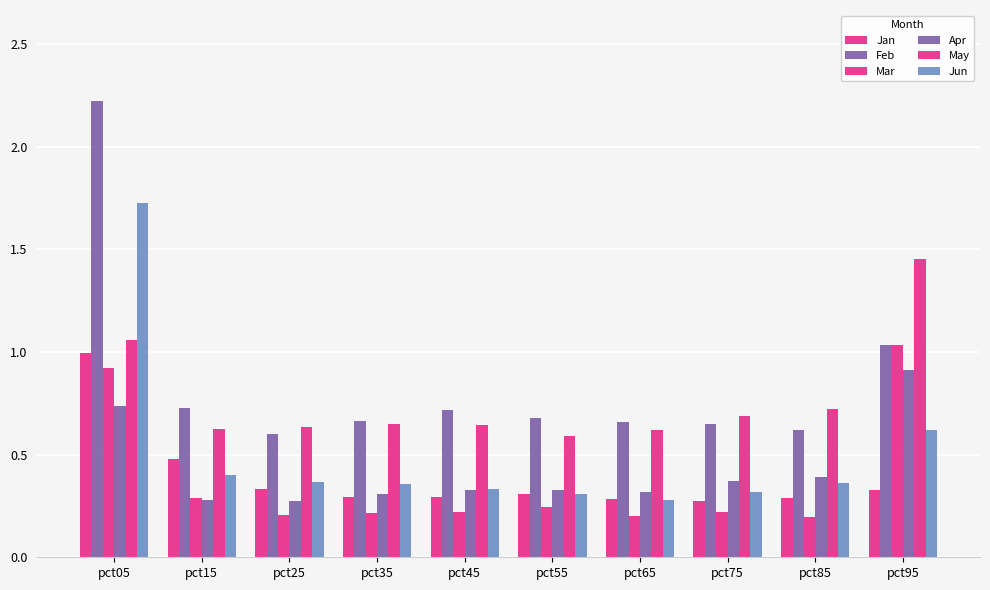

What is the value of the May bar at the 2nd from the left?

0.6